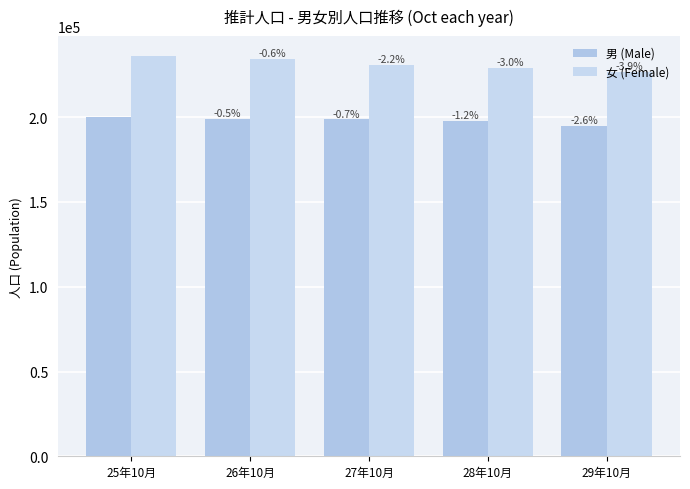

Does the chart contain any negative values?

No